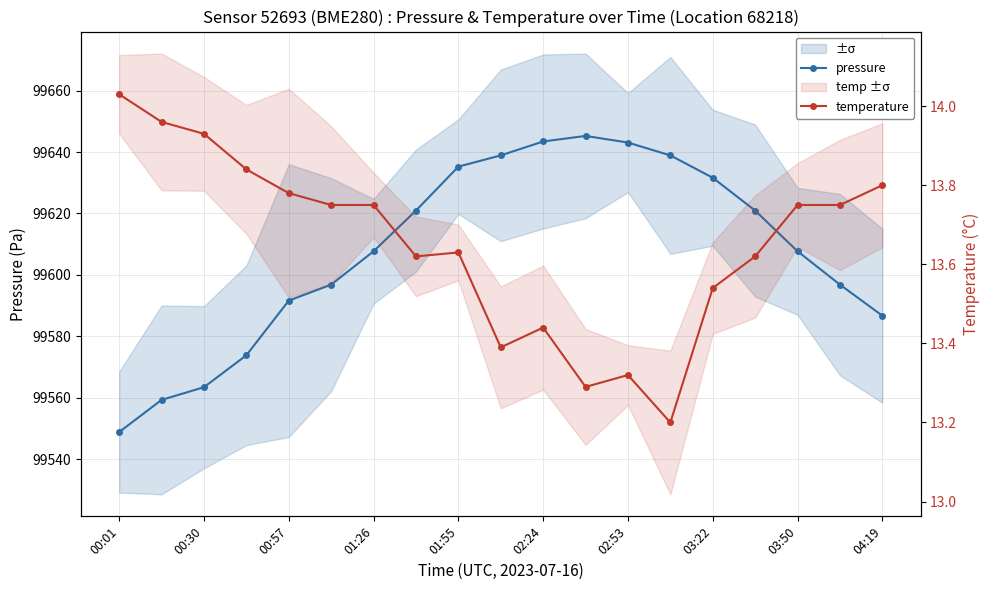

The value of pressure at 13 is 99638.9. True or false?

True